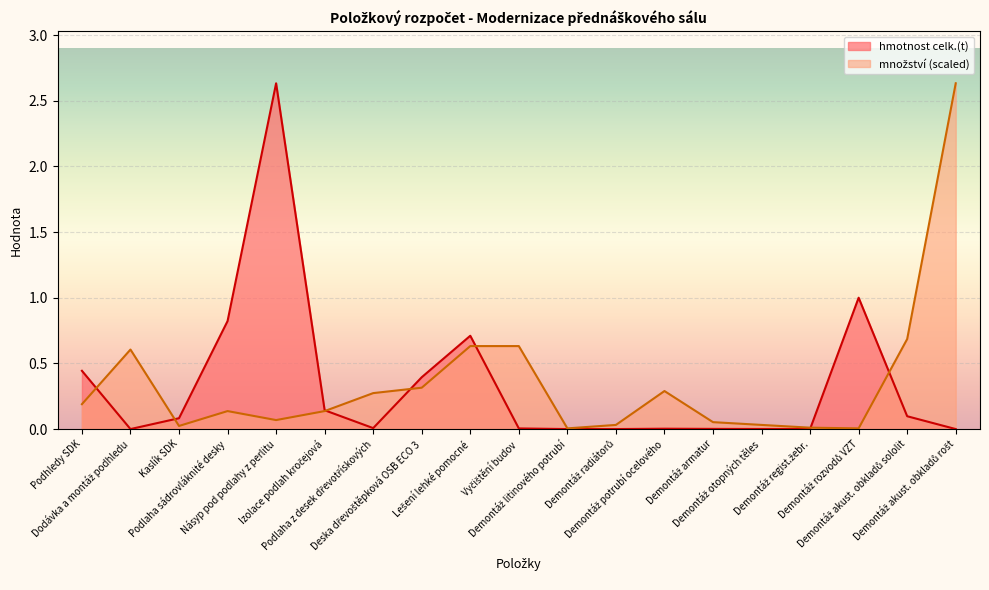

What is the average value of the hmotnost celk.(t) series?

0.3